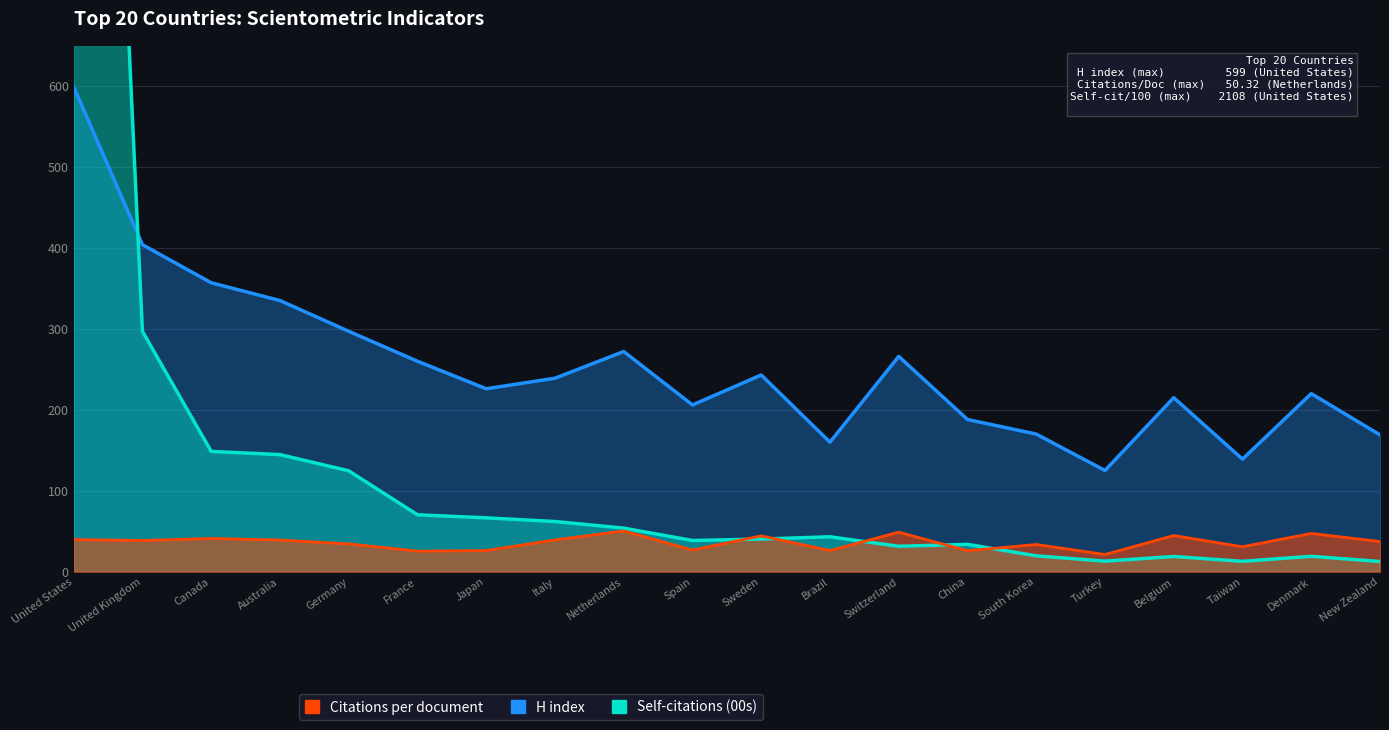

What is the difference between the highest and lowest values at 16?

112.0